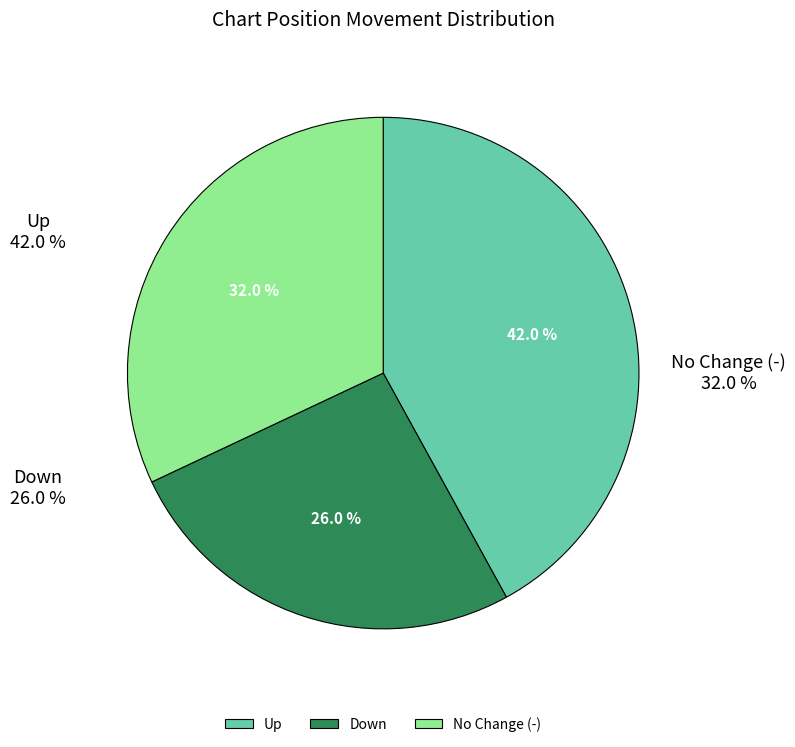

Does - account for over 50% of the chart?

No